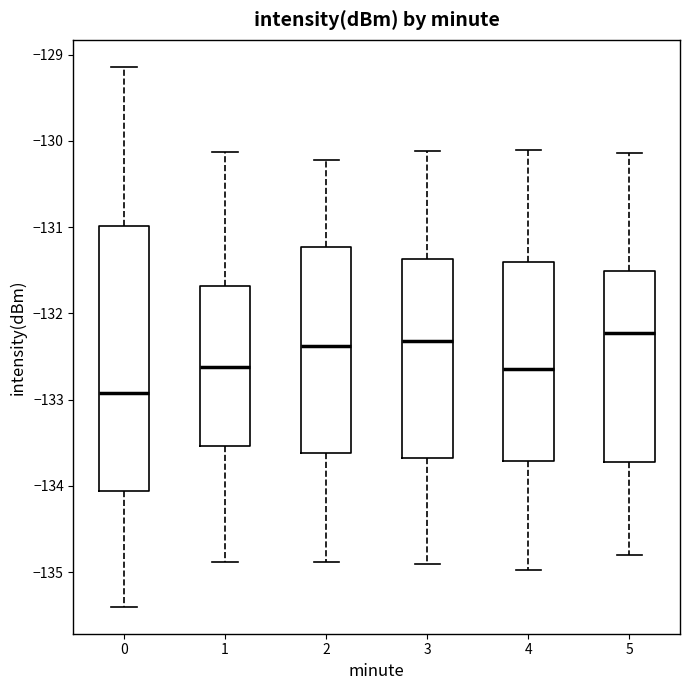

Which box is the tallest, from its lower edge to its upper edge?

0